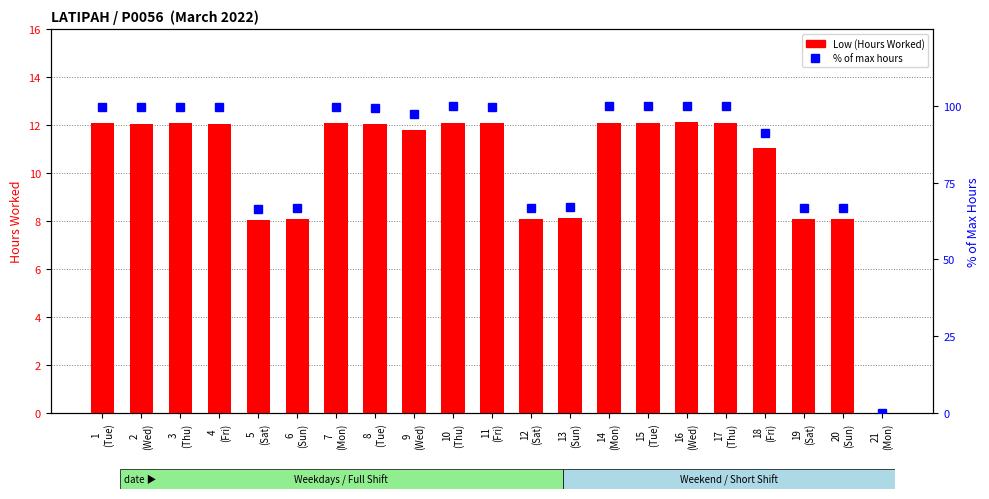

At which category is the sum across all series the highest?

16
(Wed)